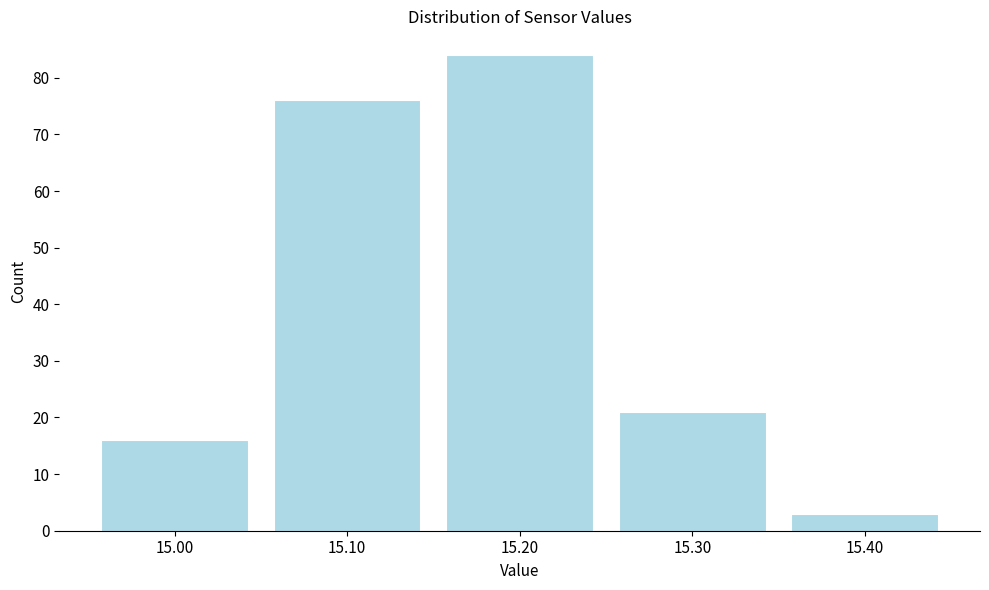

Reading right to left, transcribe all the data shown in this chart.

3	21	84	76	16